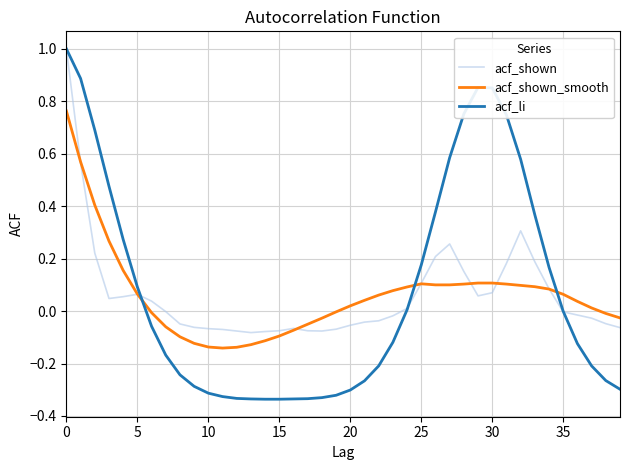

What is the sum of all acf_li values?

3.0